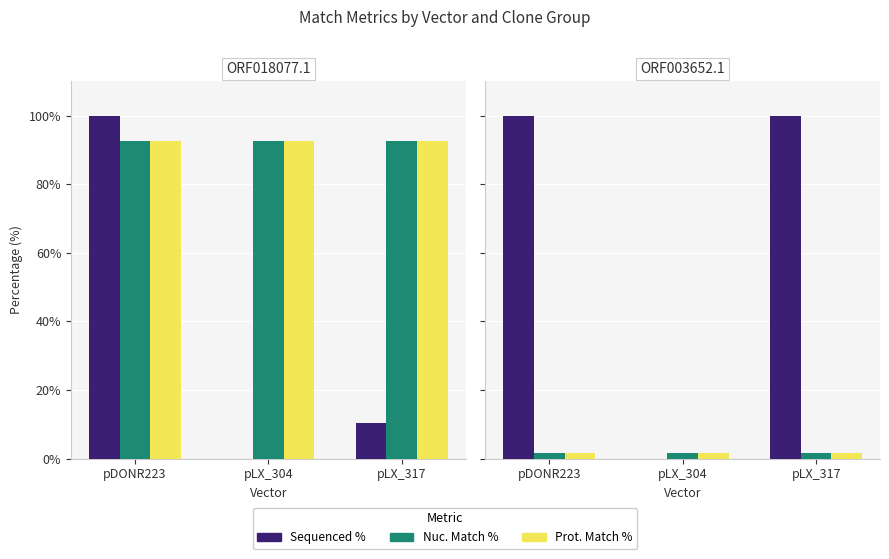

Which category has the lowest value in the Sequenced % series?

pLX_304